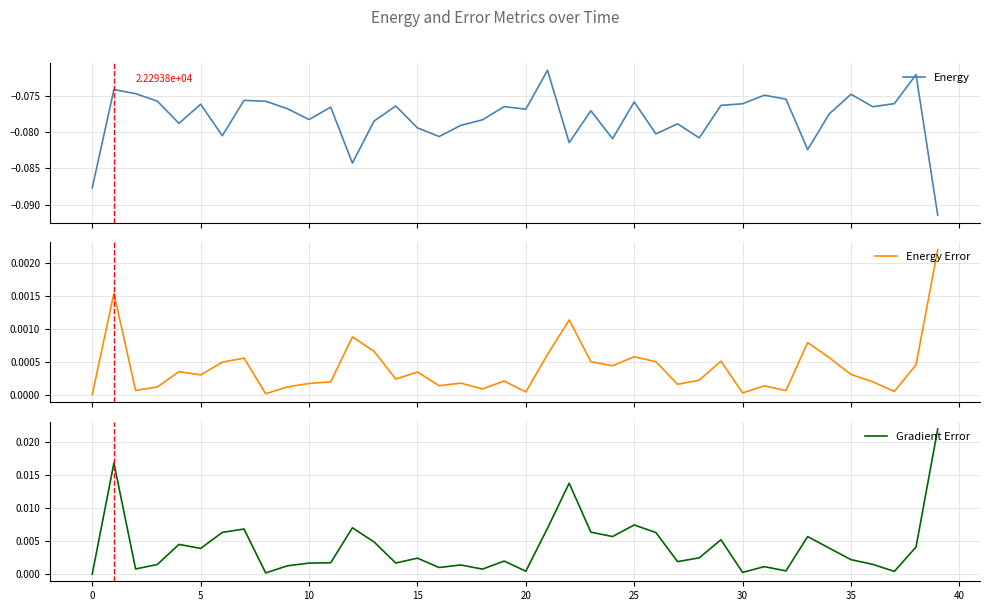

Is the value of Energy Error at 26 greater than the value of Energy at 37?

Yes